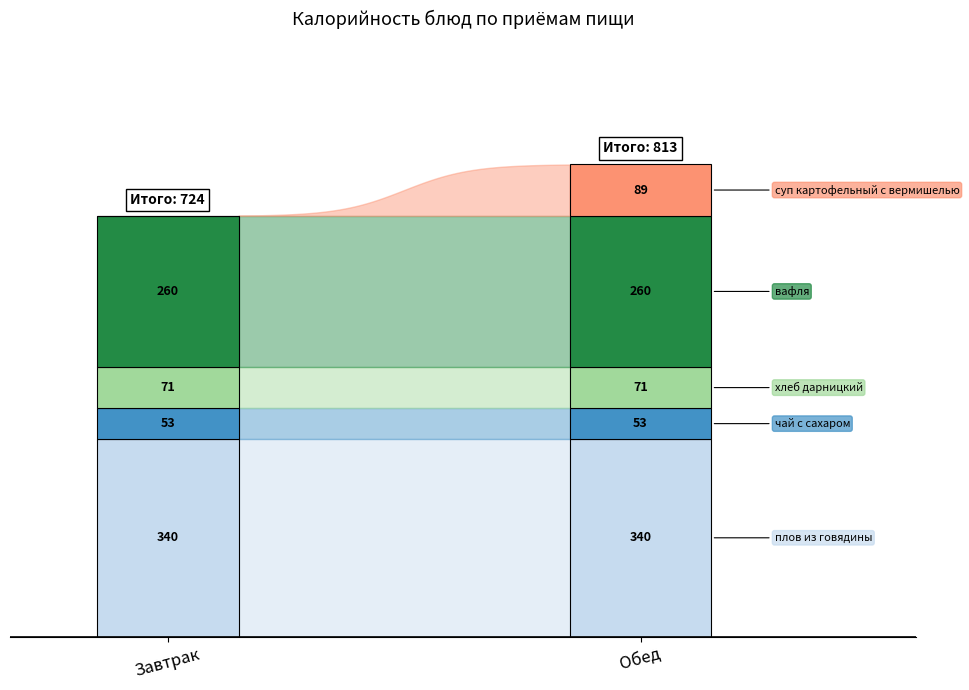

What position from the left is Обед?

2